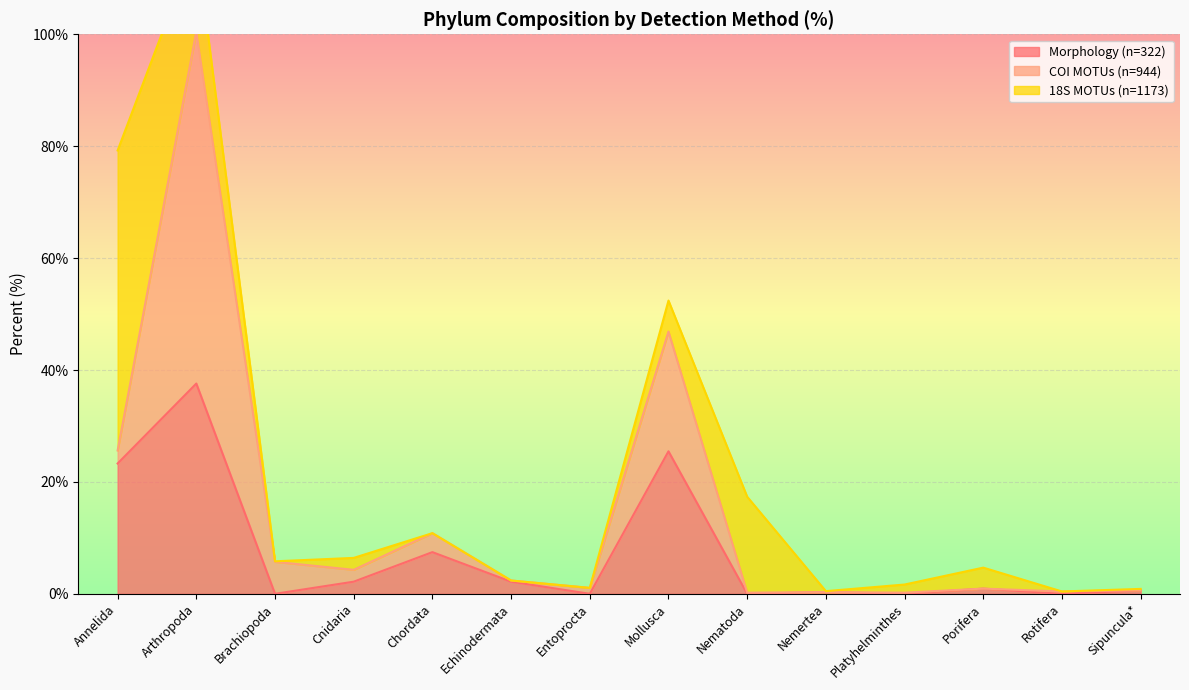

Which category has the highest value across all series?

Arthropoda